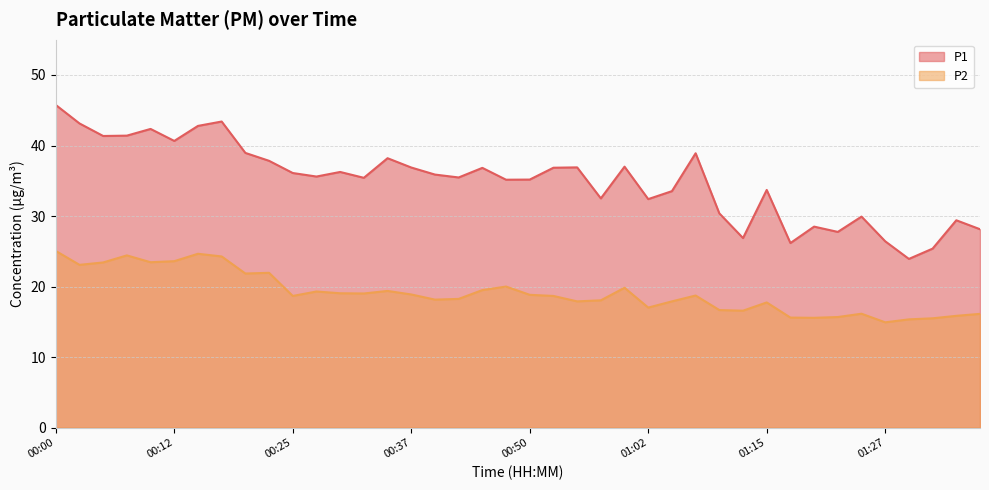

Reading left to right, transcribe all the data shown in this chart.

P1: 45.8	43.1	41.4	41.4	42.4	40.6	42.8	43.4	39.0	37.8	36.1	35.6	36.2	35.4	38.2	36.9	35.9	35.5	36.8	35.1	35.2	36.9	36.9	32.5	37.0	32.4	33.5	38.9	30.4	26.9	33.7	26.2	28.5	27.8	29.9	26.4	23.9	25.4	29.4	28.1
P2: 25.1	23.1	23.4	24.4	23.4	23.6	24.6	24.3	21.9	21.9	18.7	19.3	19.1	19.0	19.4	18.9	18.1	18.2	19.5	20.0	18.8	18.7	17.9	18.1	19.8	17.0	17.9	18.7	16.7	16.6	17.8	15.6	15.6	15.7	16.1	14.9	15.3	15.5	15.8	16.1